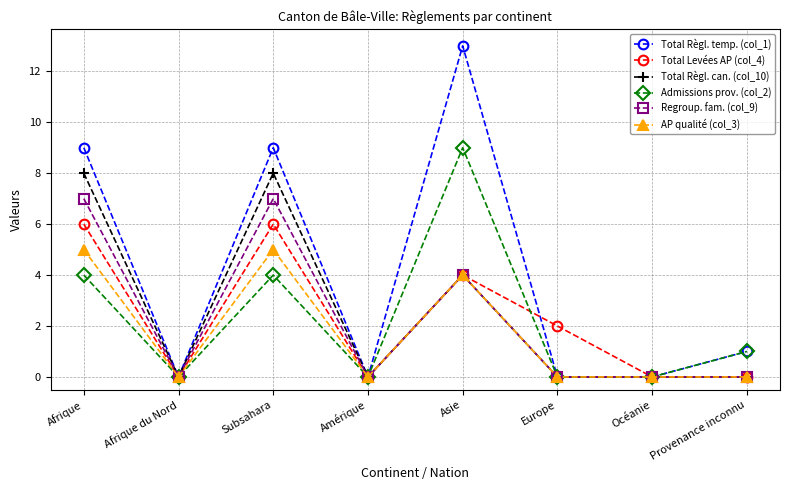

True or false: Admissions prov. (col_2) has more than 1 interior local peaks.

True